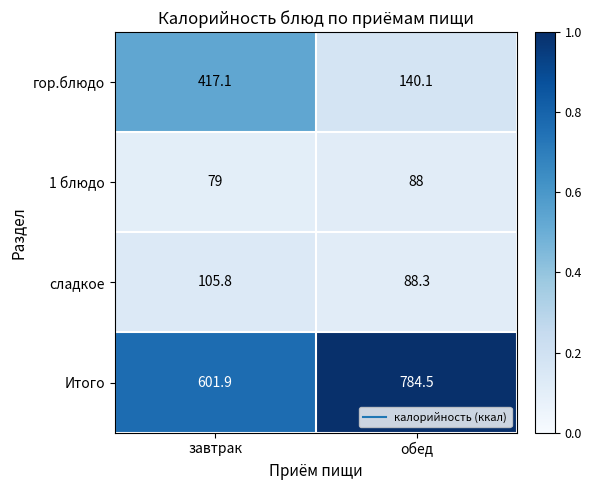

Which label corresponds to the smallest value in the chart?

завтрак